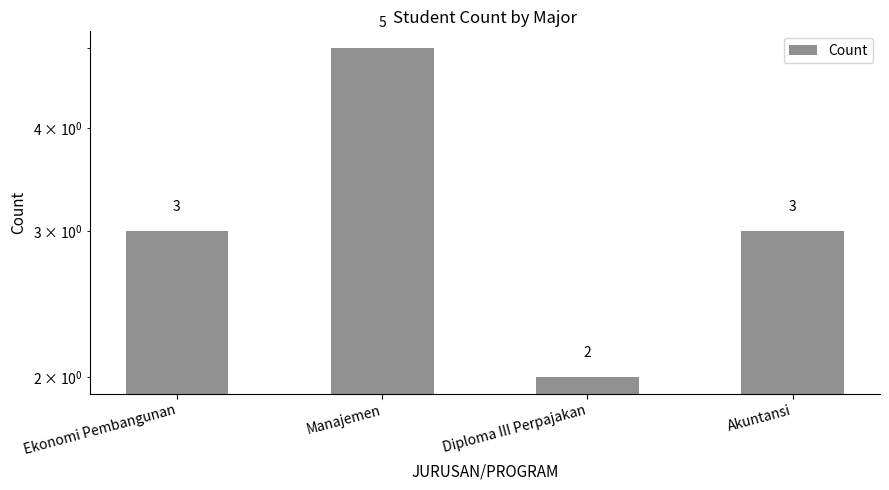

Reading left to right, what are all the values shown in this chart?

3	5	2	3